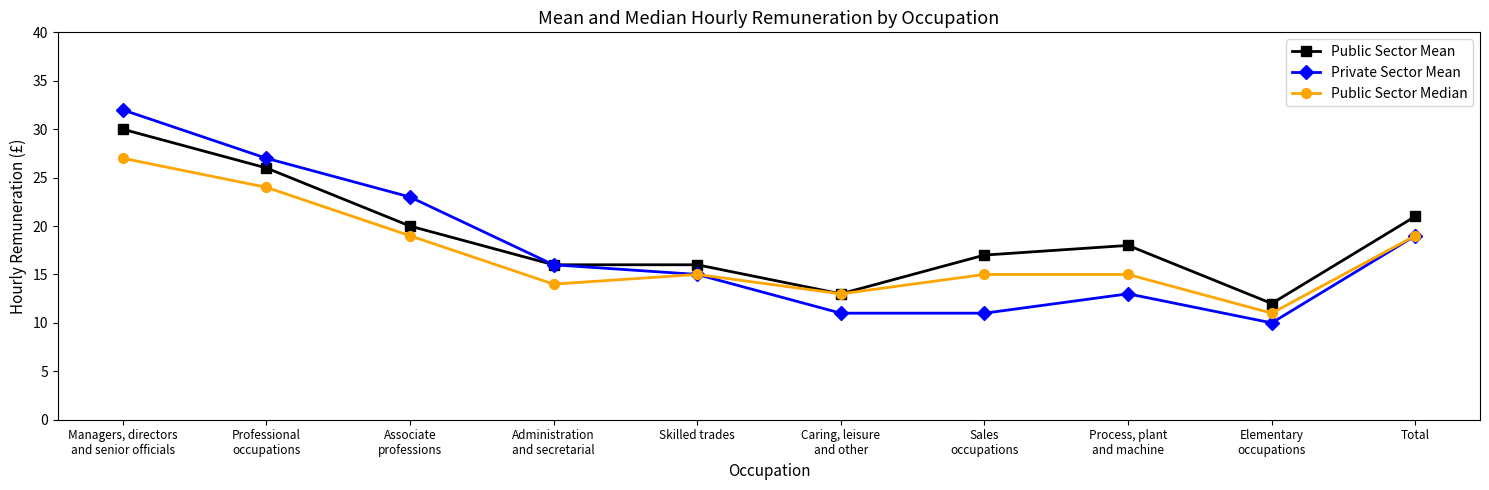

What is the sum of the Public Sector Median values at Sales
occupations and Elementary
occupations?

26